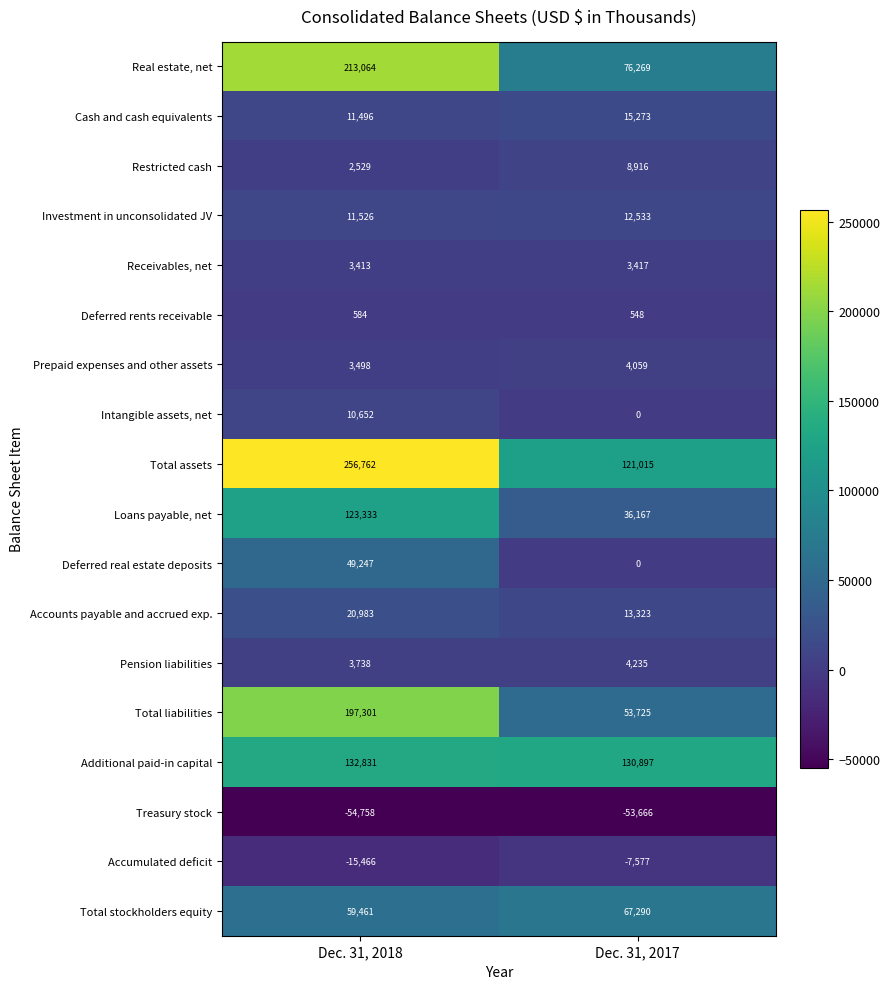

Read the Prepaid expenses and other assets value at Dec. 31, 2018.

3498